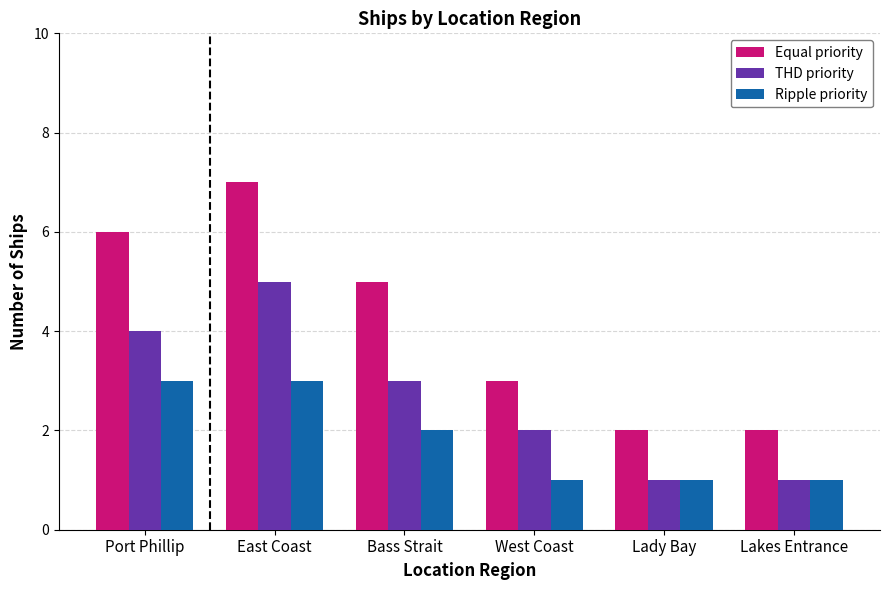

Count the number of categories in the chart.

6